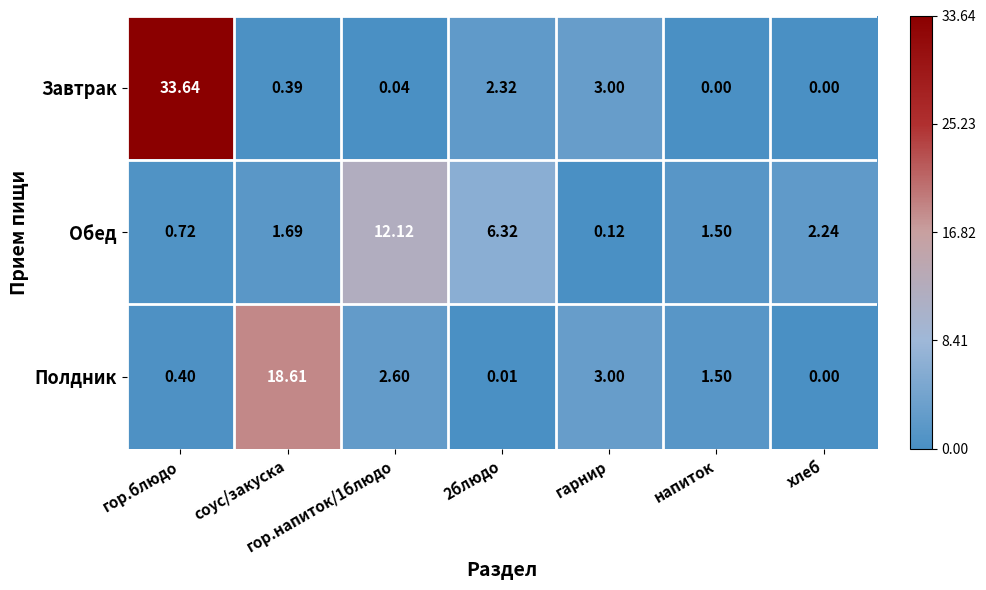

How many categories are shown in the chart?

7